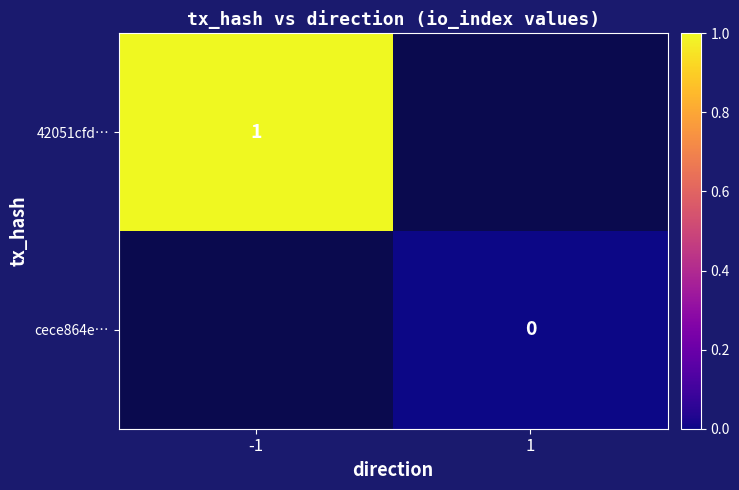

What is the maximum value shown in the chart?

1.0